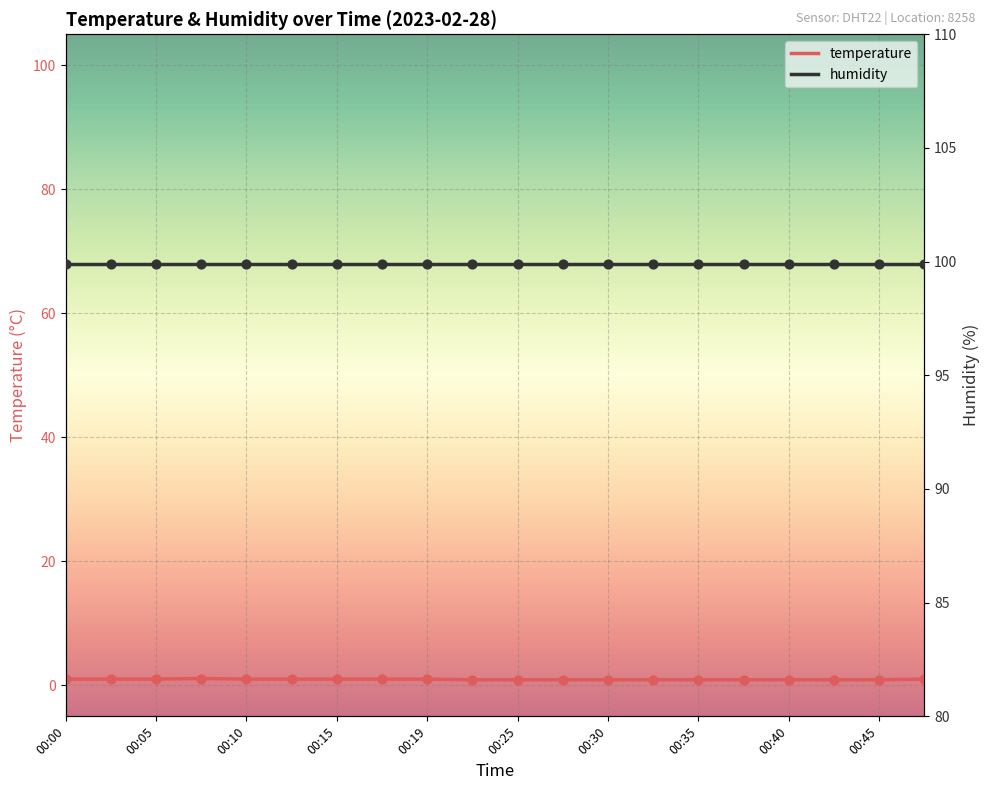

Which series has the largest total across all categories?

humidity